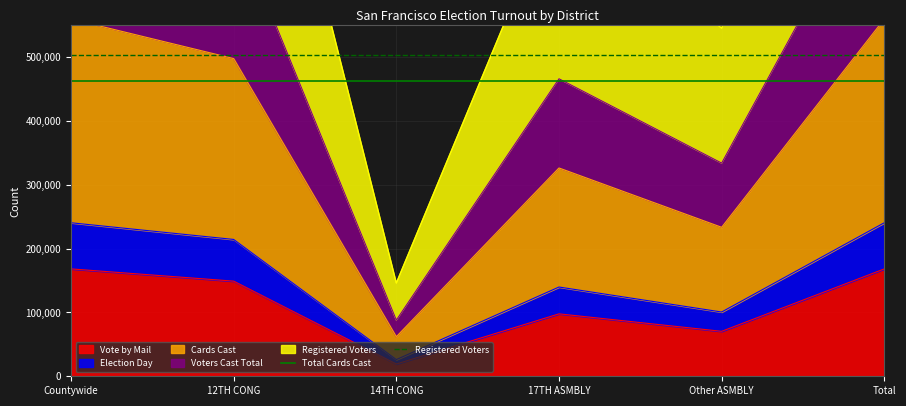

What is the highest value of the Vote by Mail series?

168355